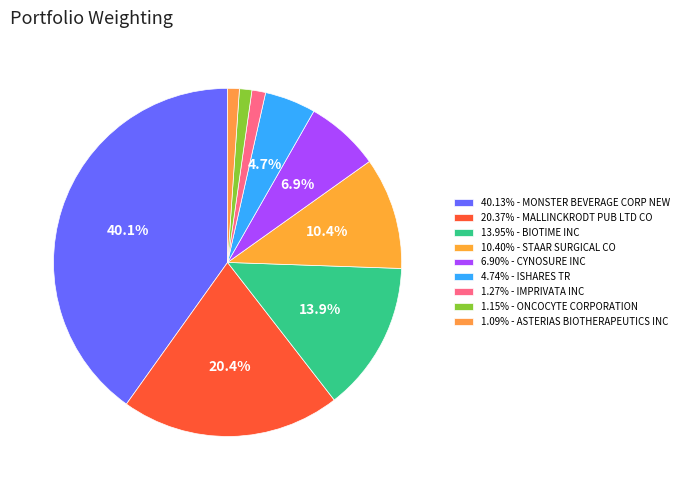

Does any single category account for the majority?

No